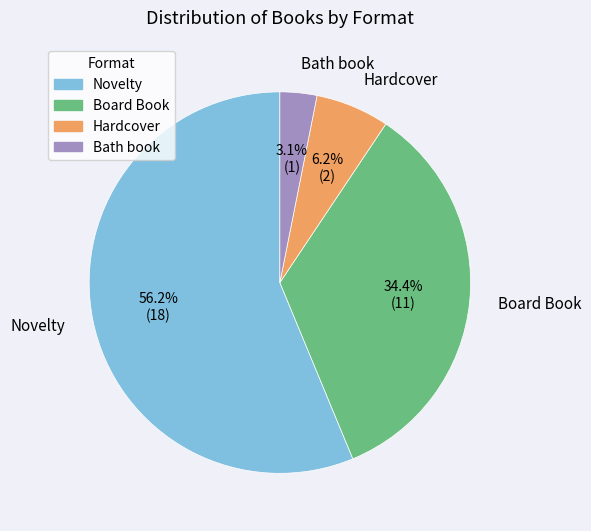

Which has a higher value, Board Book or Novelty?

Novelty